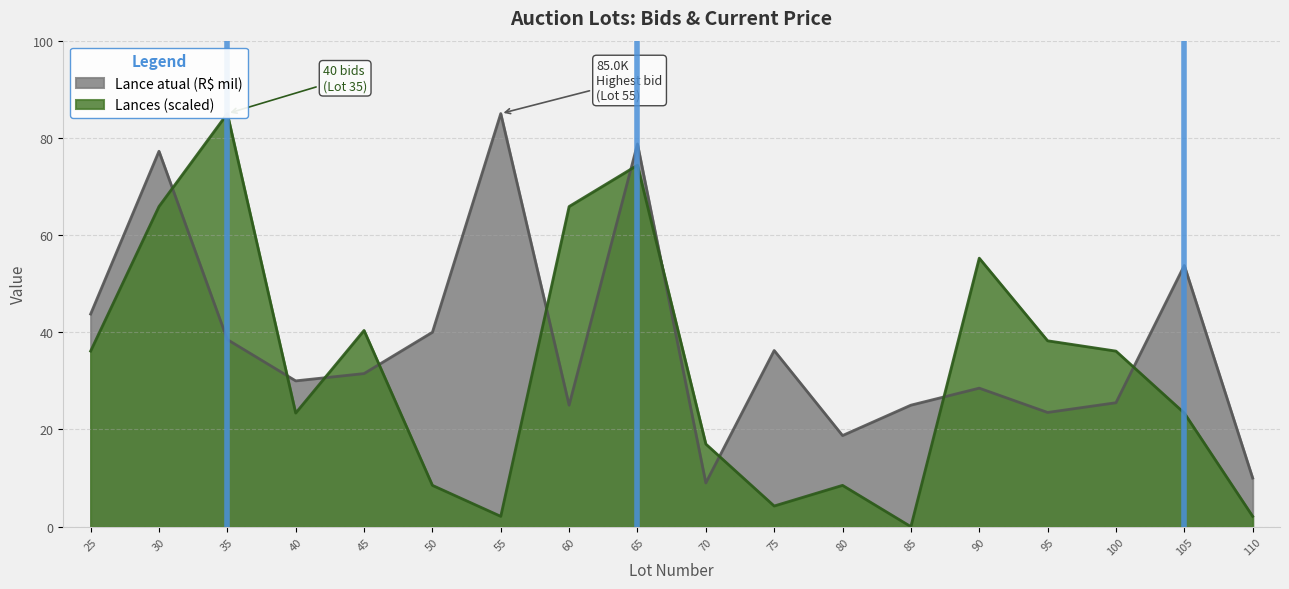

How many positive values does the Lances series have?

17